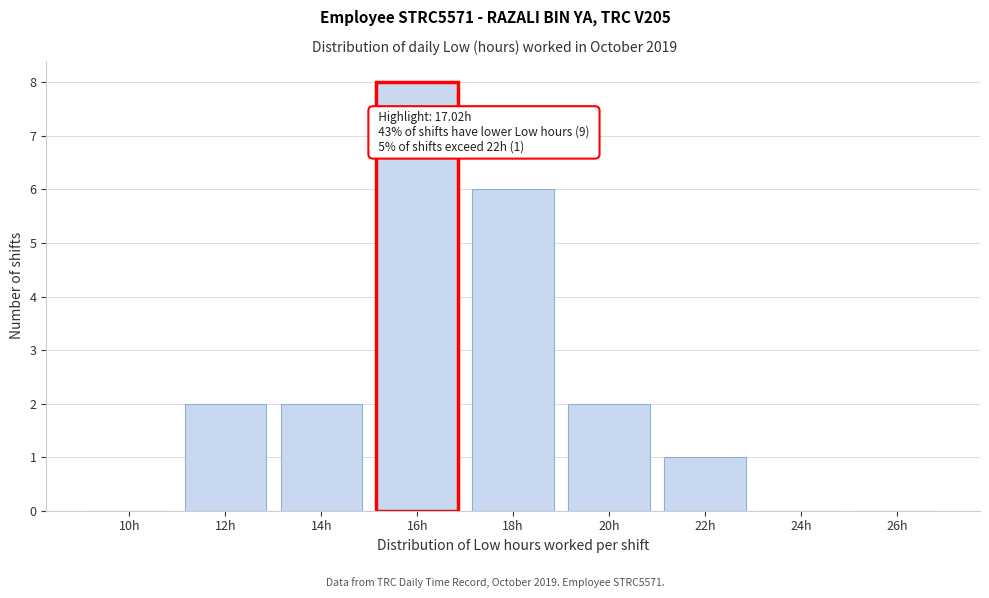

Reading left to right, extract all data points from this chart.

10h=0	12h=2	14h=2	16h=8	18h=6	20h=2	22h=1	24h=0	26h=0